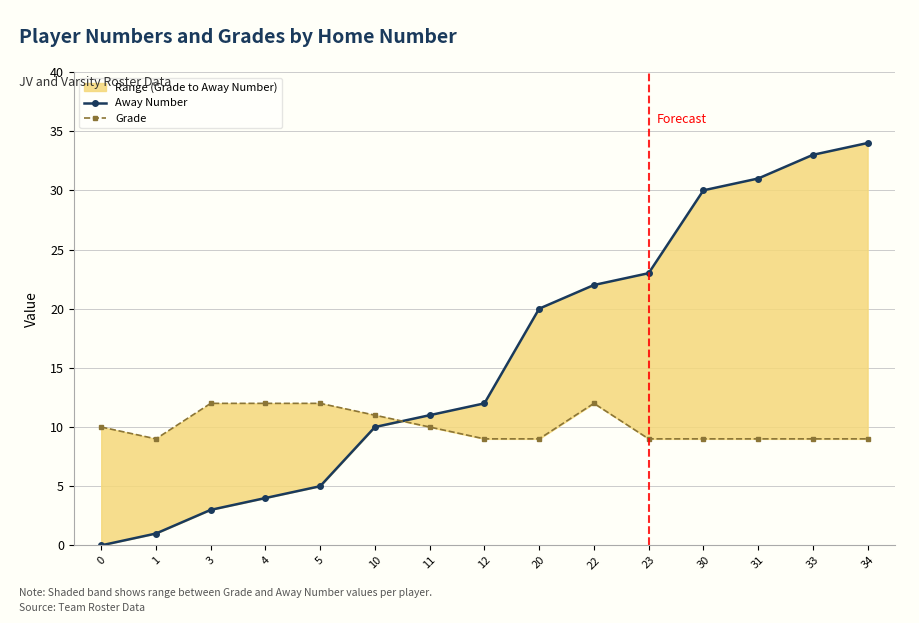

What is the value of the Away Number point at the 12th from the left?

30